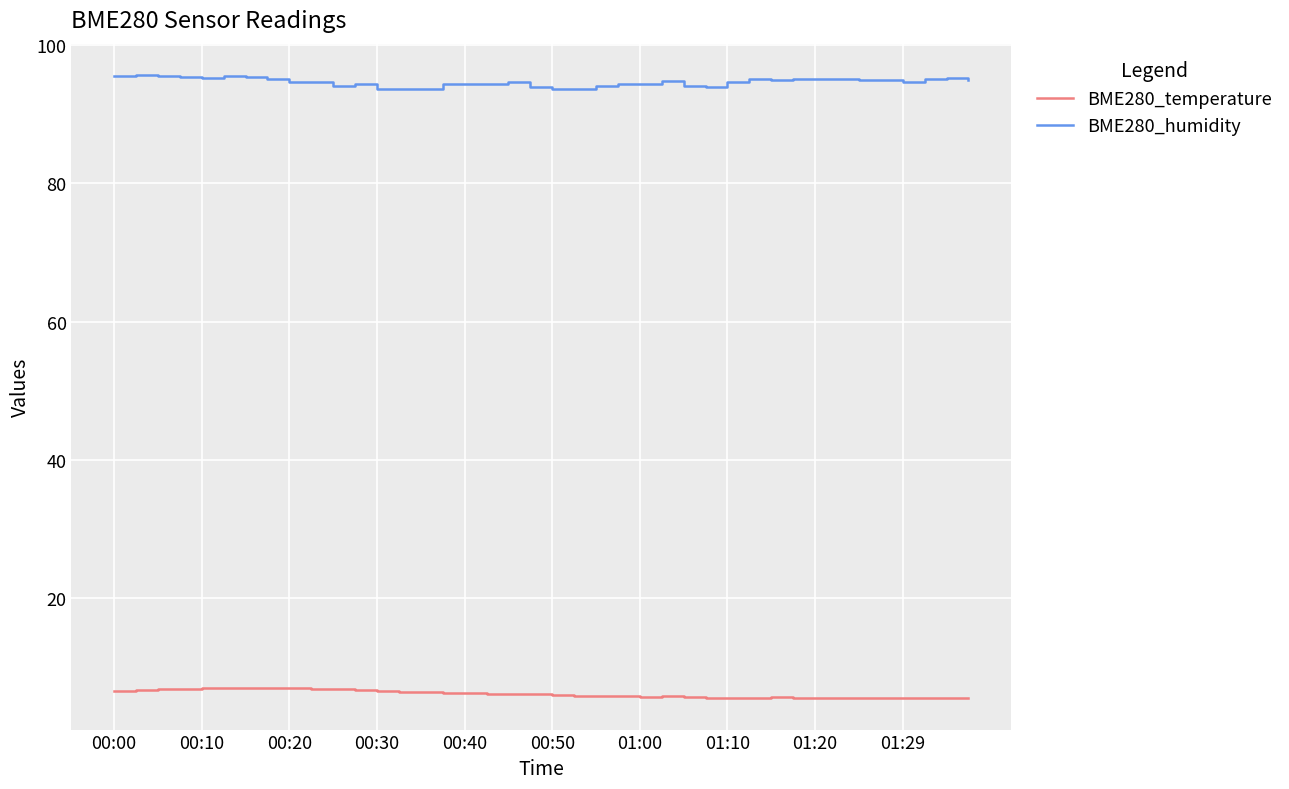

What is the maximum value shown in the chart?

95.7